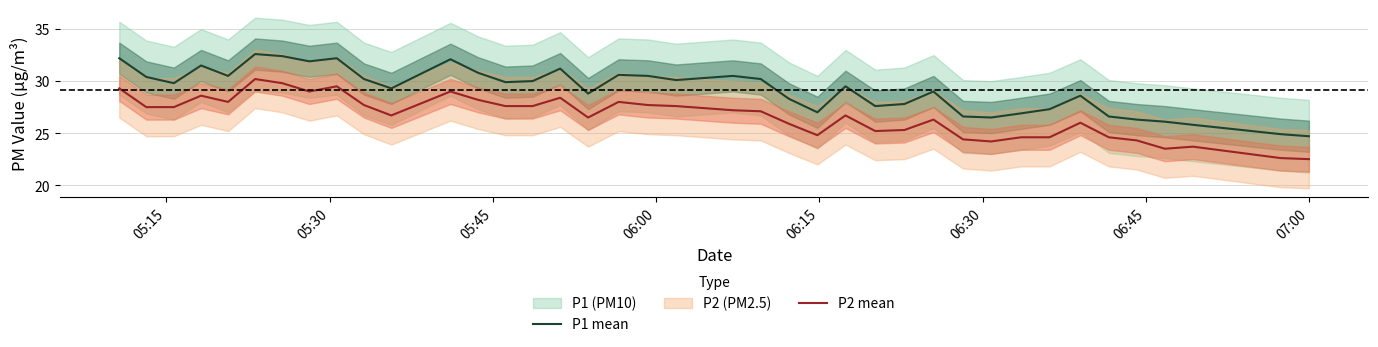

True or false: P1 mean and P2 mean intersect in this chart.

False